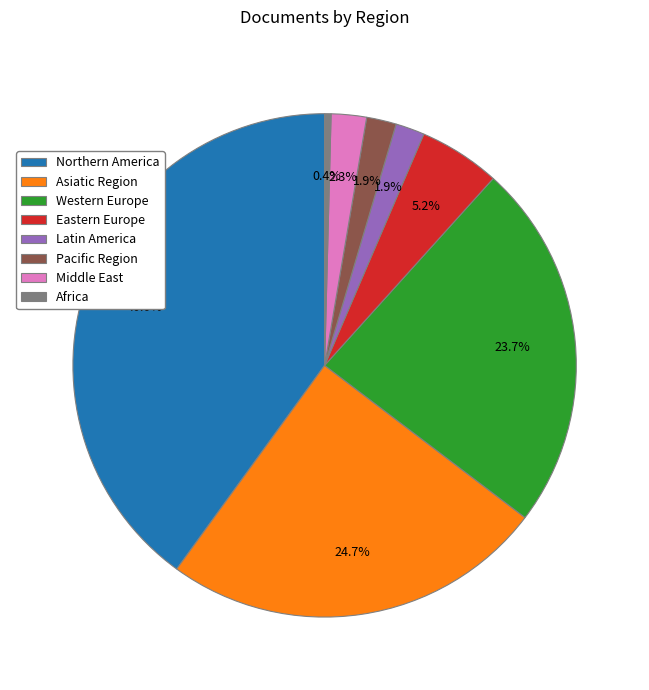

To the nearest percent, what is the average slice percentage?

12%